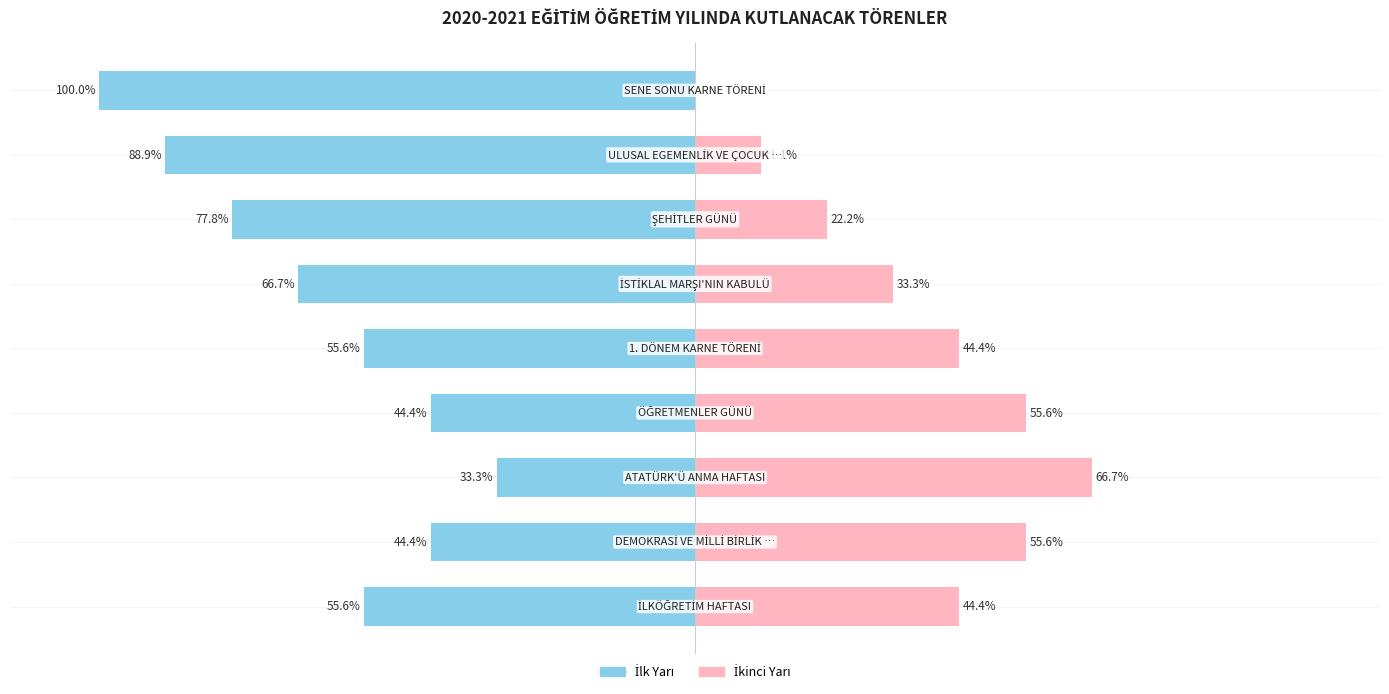

Reading right to left, transcribe all the data shown in this chart.

Okul İlk Yarısı: 8=-100.0	7=-88.9	6=-77.8	5=-66.7	4=-55.6	3=-44.4	2=-33.3	1=-44.4	0=-55.6
Okul İkinci Yarısı: 8=0.0	7=11.1	6=22.2	5=33.3	4=44.4	3=55.6	2=66.7	1=55.6	0=44.4